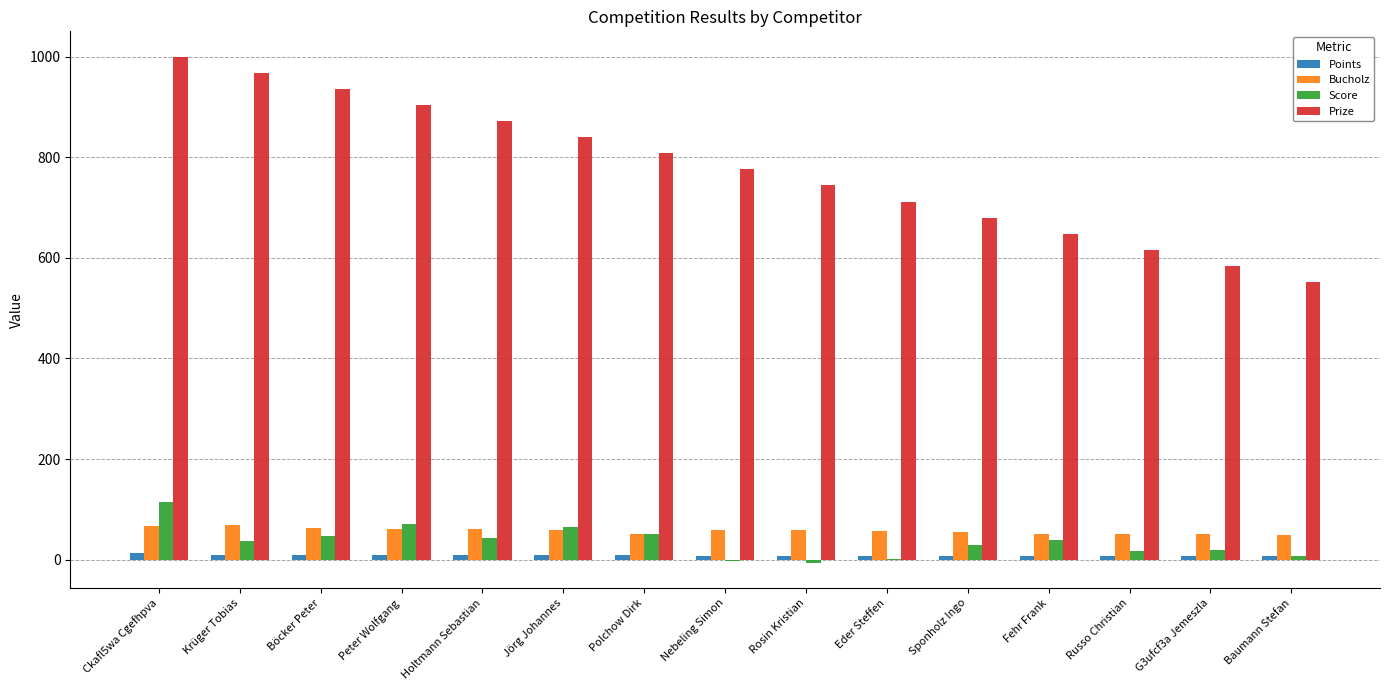

Which label corresponds to the largest value in the chart?

Ckafl5wa Cgefhpva